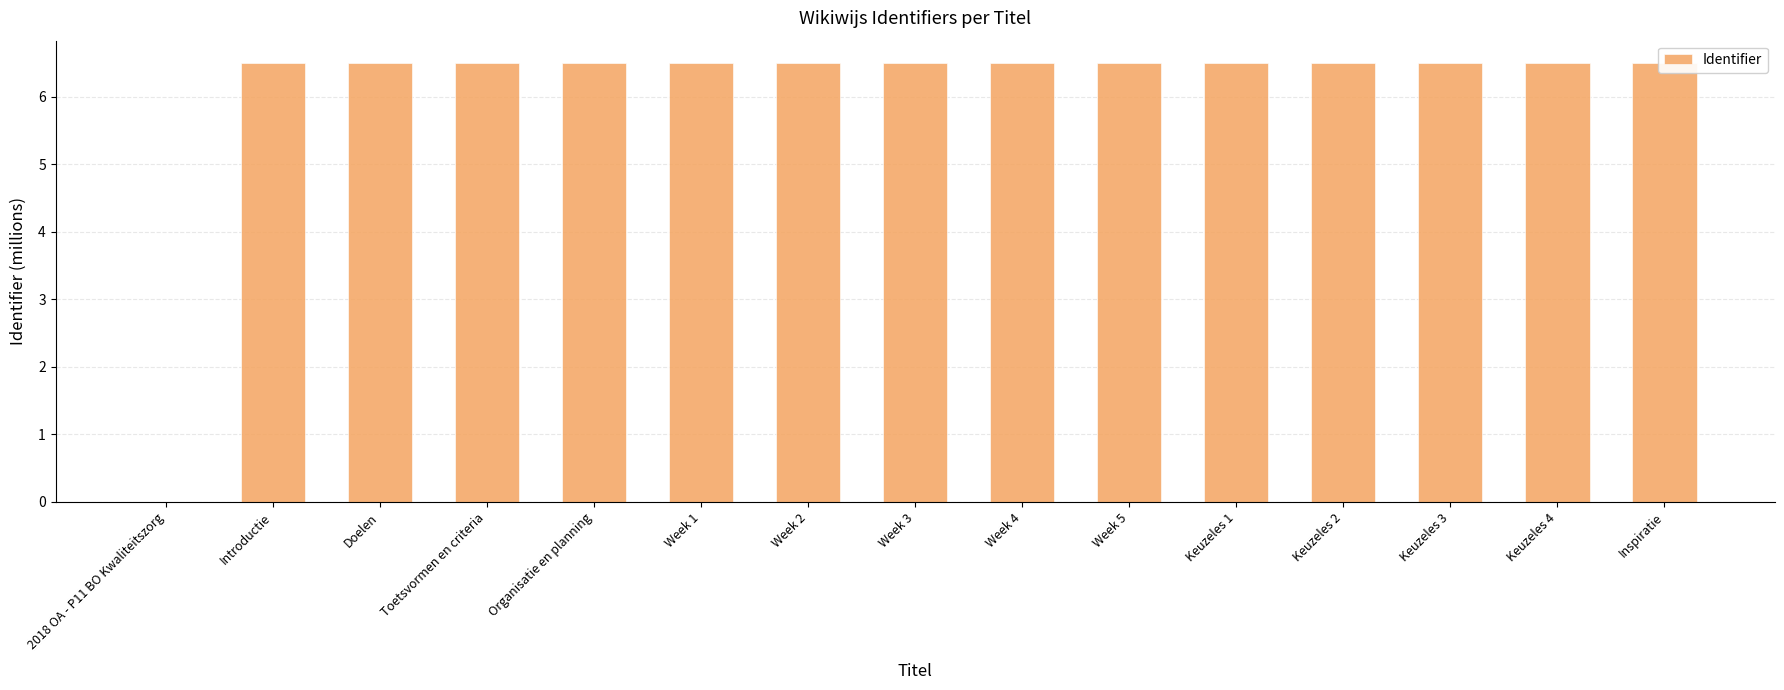

Which category has the lowest value across all series?

2018 OA - P11 BO Kwaliteitszorg